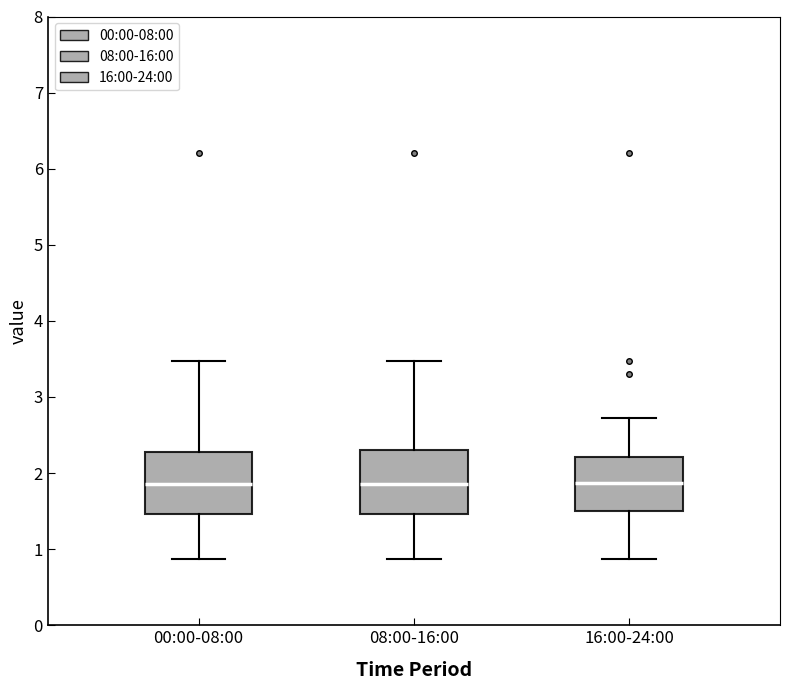

Reading left to right, transcribe this box plot: for each box, give where its median line is, the range the box spans, and where its two whiskers end, as read against the y-axis. The values are not printed on the chart, so give them approximately, as read against the axis.

00:00-08:00: median 1.9, box 1.5 to 2.3, whiskers 0.9 to 3.5
08:00-16:00: median 1.9, box 1.5 to 2.3, whiskers 0.9 to 3.5
16:00-24:00: median 1.9, box 1.5 to 2.2, whiskers 0.9 to 2.7